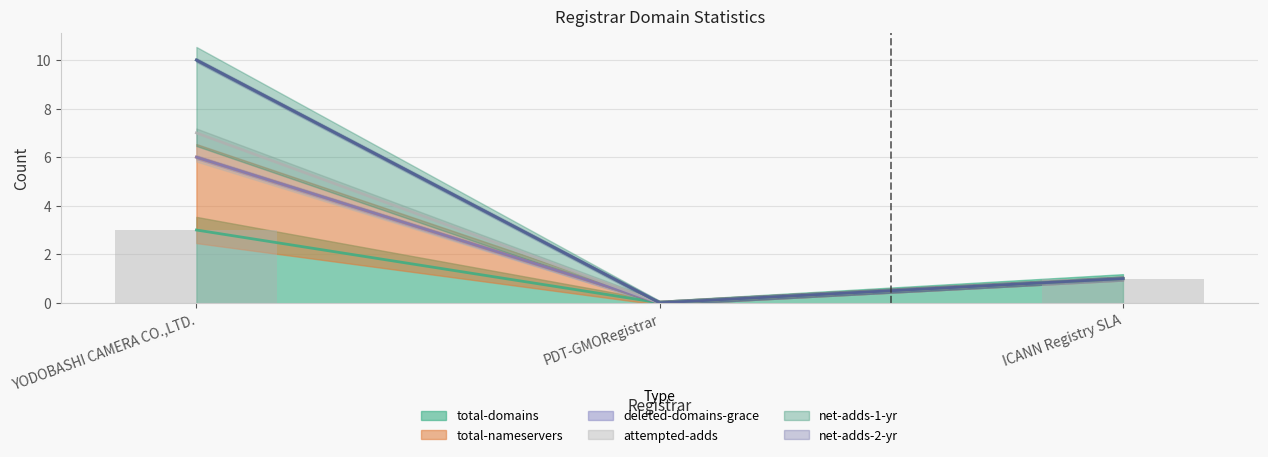

What is the maximum value for net-adds-1-yr?

7